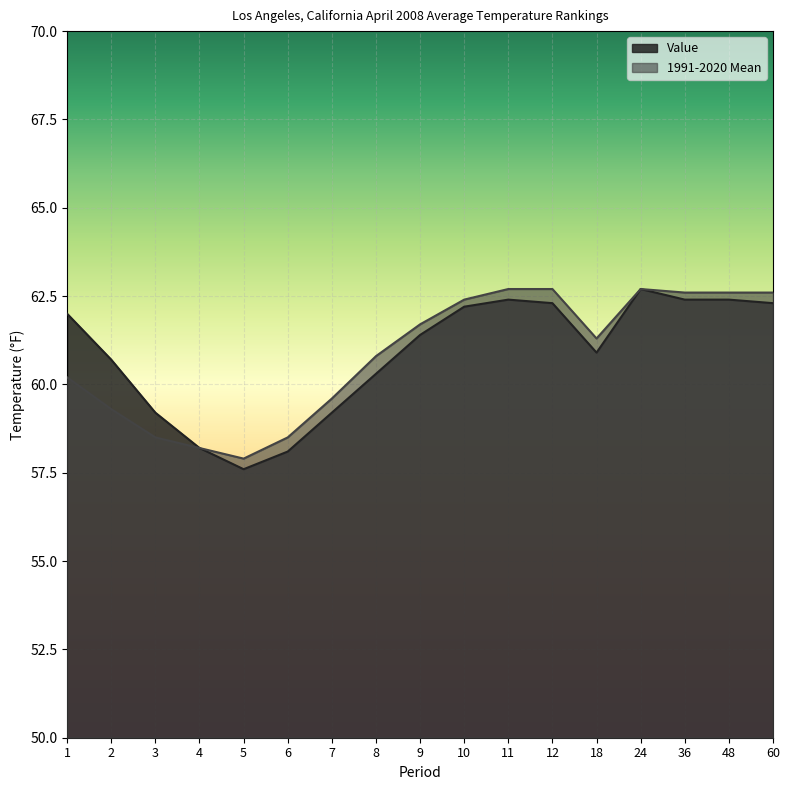

At which category does 1991-2020 Mean reach its first local valley?

5